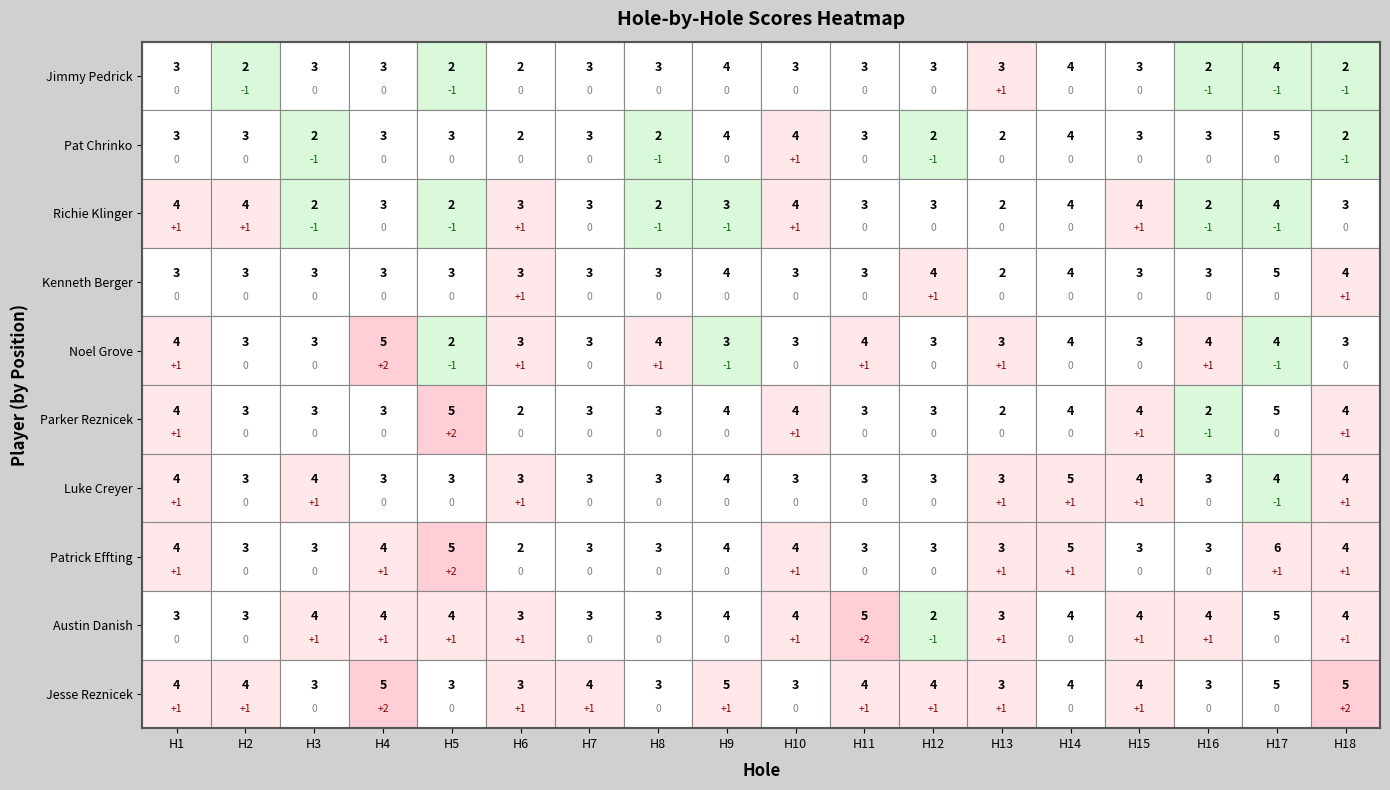

What is the difference between the second highest and second lowest values in the Parker Reznicek series?

3